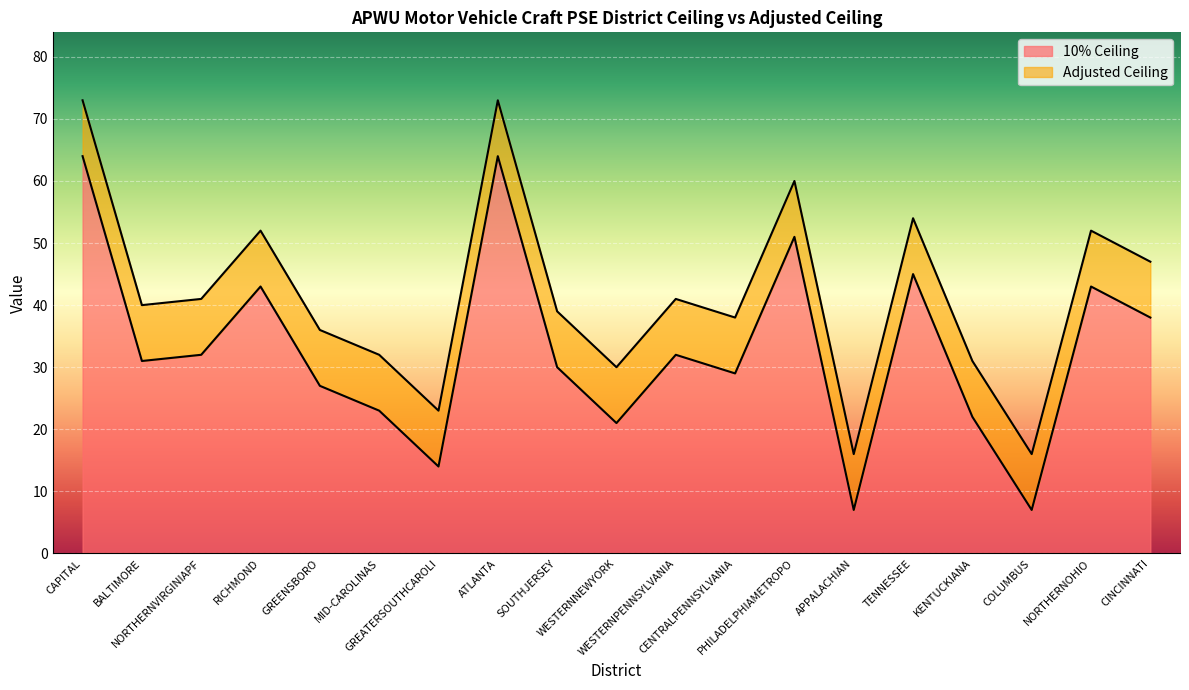

Which series has the largest total across all categories?

Adjusted Ceiling